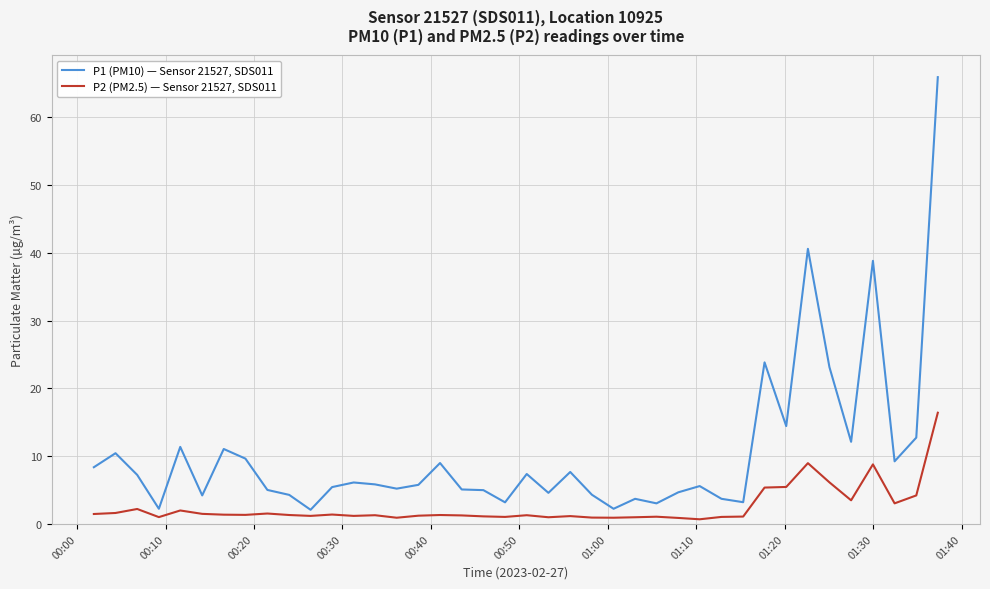

How many lines are shown in the chart?

2